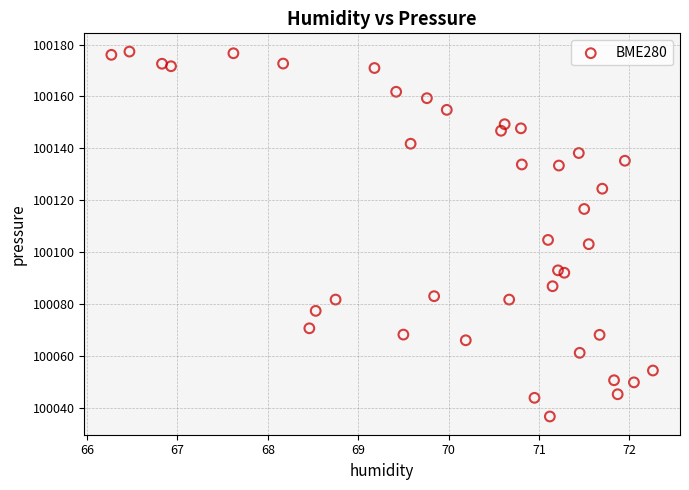

What is the range of X values (max minus min)?

6.0